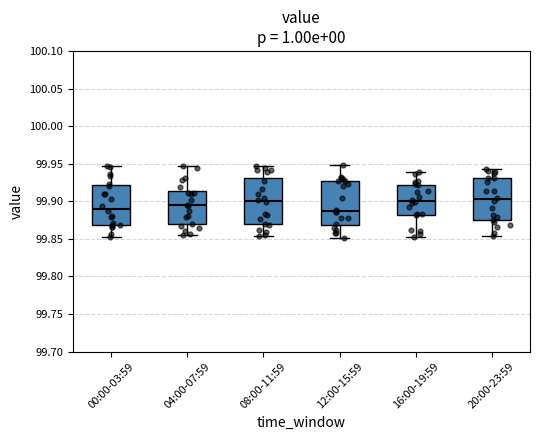

Reading left to right, transcribe this box plot: for each box, give where its median line is, the range the box spans, and where its two whiskers end, as read against the y-axis. The values are not printed on the chart, so give them approximately, as read against the axis.

00:00-03:59: median 99.890, box 99.870 to 99.920, whiskers 99.850 to 99.945
04:00-07:59: median 99.895, box 99.870 to 99.915, whiskers 99.855 to 99.945
08:00-11:59: median 99.900, box 99.870 to 99.930, whiskers 99.855 to 99.945
12:00-15:59: median 99.885, box 99.870 to 99.925, whiskers 99.850 to 99.950
16:00-19:59: median 99.900, box 99.880 to 99.920, whiskers 99.855 to 99.940
20:00-23:59: median 99.900, box 99.875 to 99.930, whiskers 99.855 to 99.945